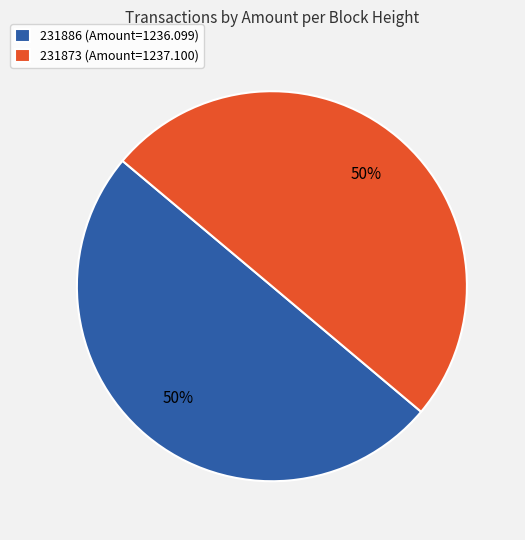

Do 231886 (Amount=1236.099) and 231873 (Amount=1237.100) together represent more than half of the pie?

Yes